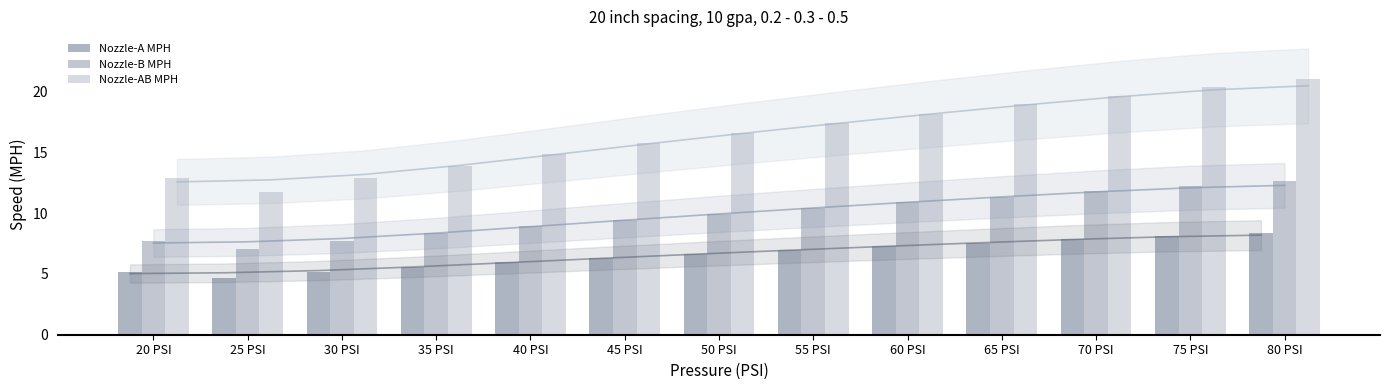

What is the sum of the Nozzle-AB MPH values at 30 PSI and 75 PSI?

33.2